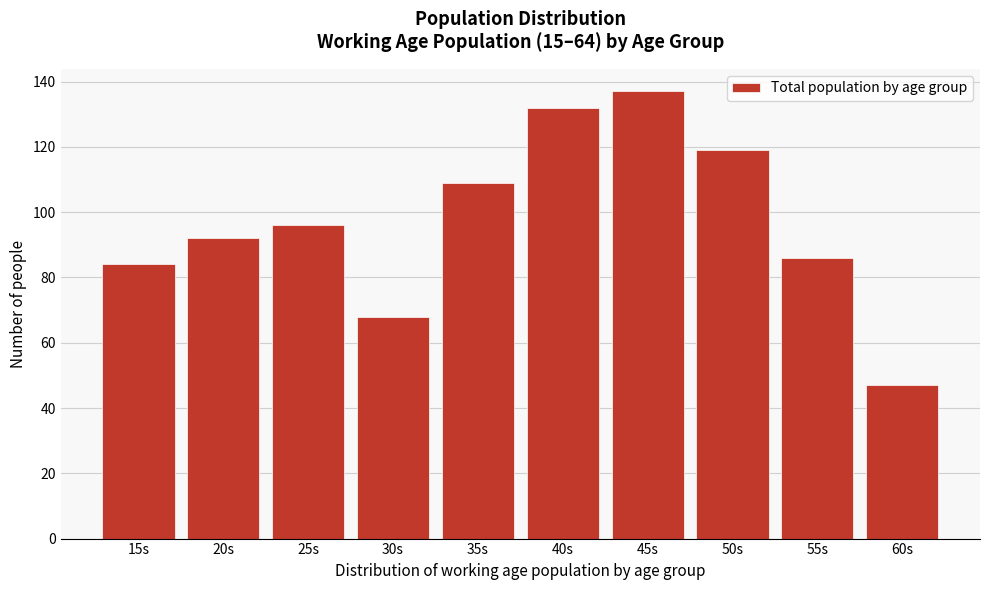

Reading right to left, list all the values displayed in this chart.

60s=47	55s=86	50s=119	45s=137	40s=132	35s=109	30s=68	25s=96	20s=92	15s=84